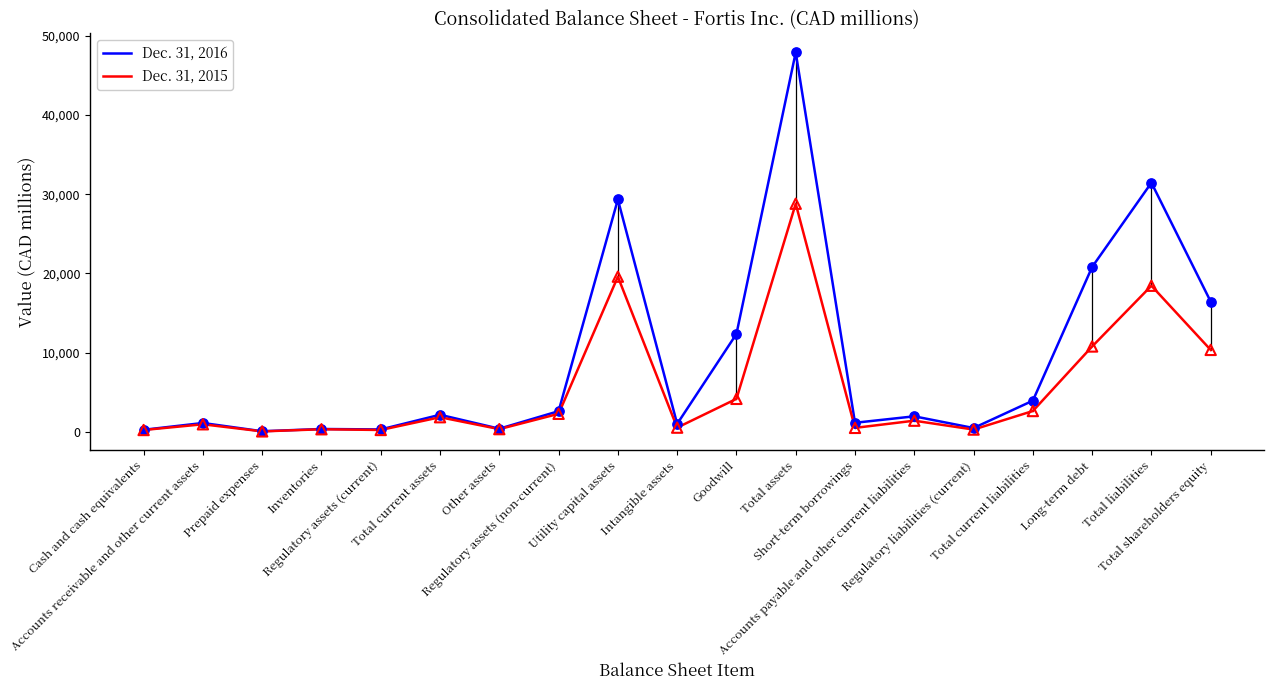

Which series has the largest total across all categories?

Dec. 31, 2016